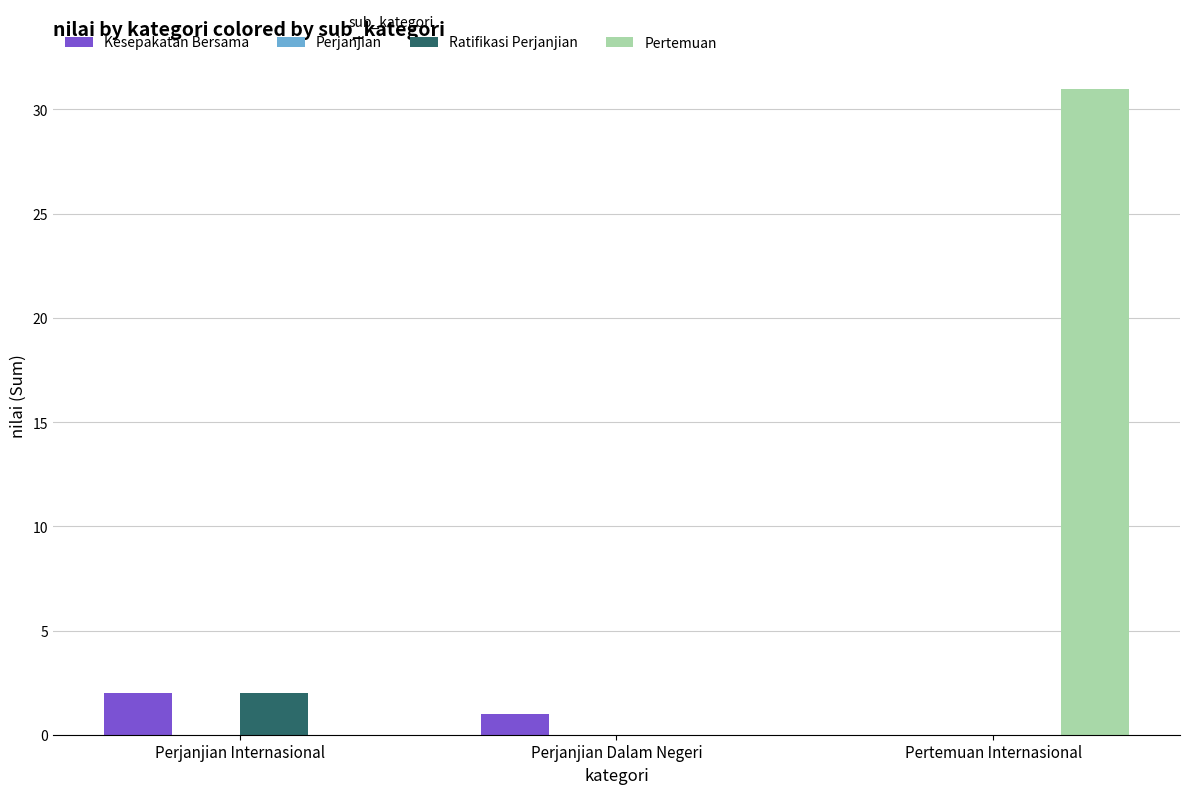

What is the greatest value displayed?

31